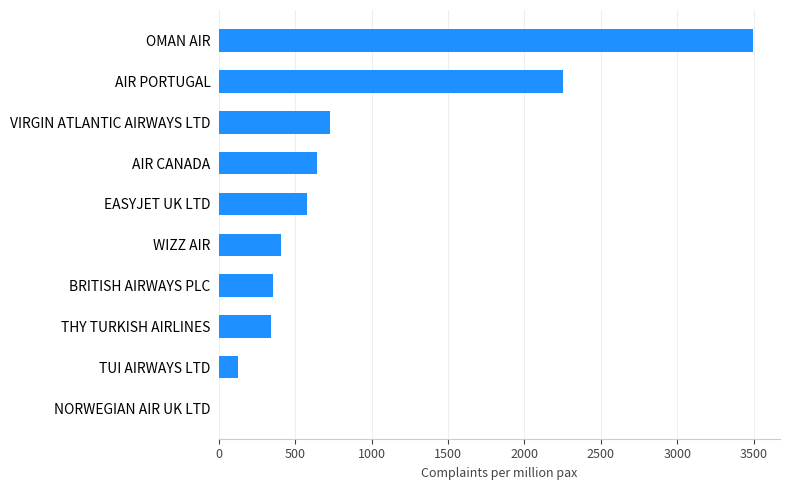

Is it true that the value at WIZZ AIR is 607.2?

False